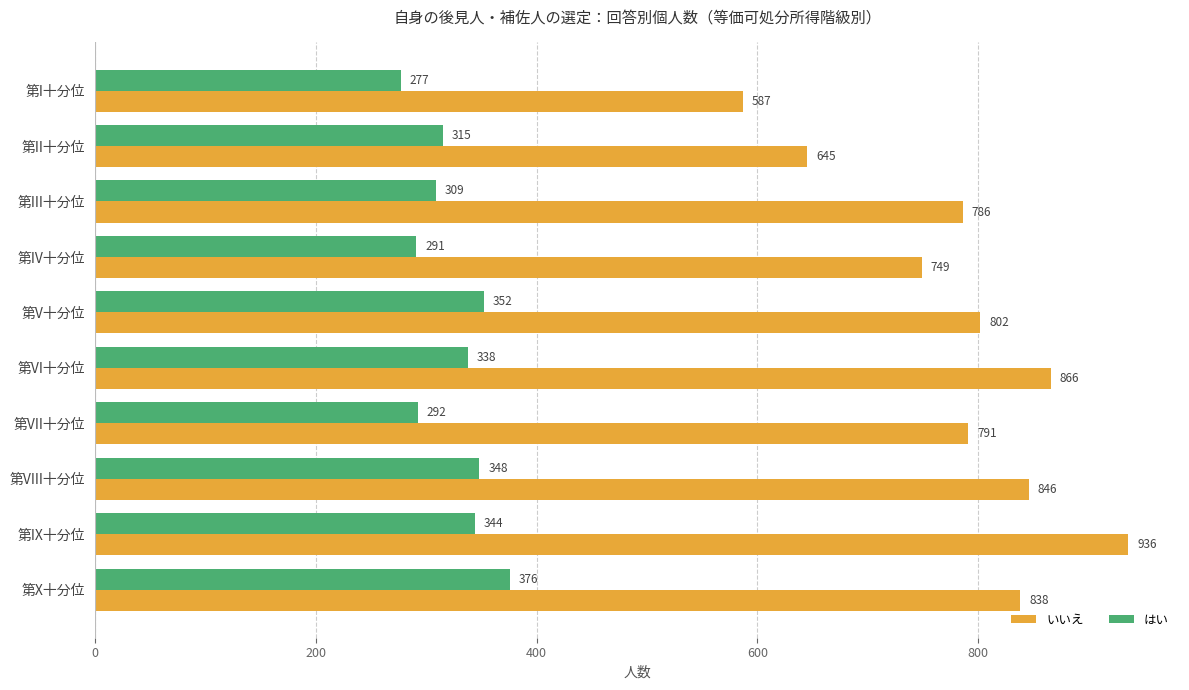

How many data points in いいえ are less than 802?

5